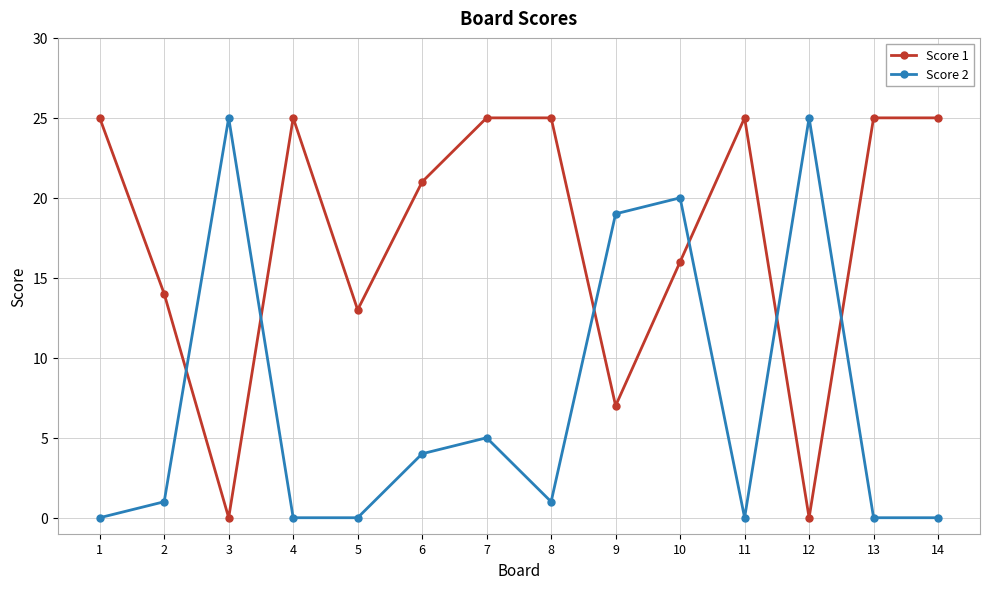

Rank the series by their average value, from lowest to highest.

Score 2, Score 1